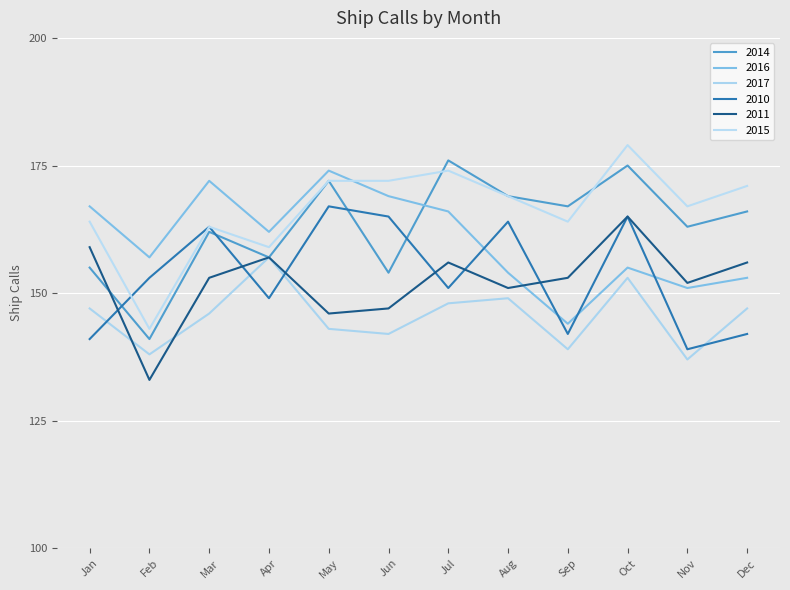

What are all the series names shown in the legend?

2014, 2016, 2017, 2010, 2011, 2015